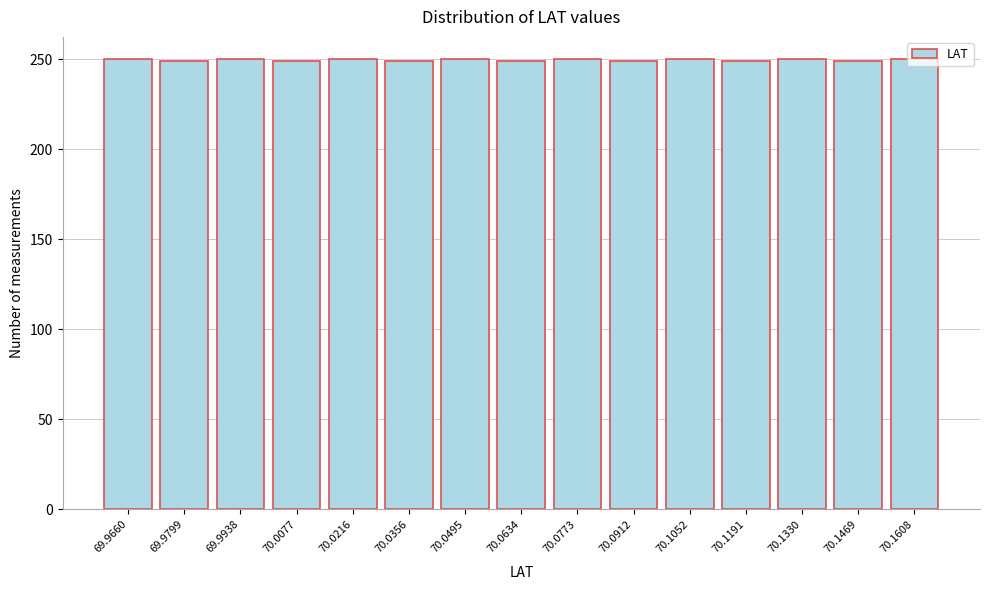

What is the label of the 12th bar from the left?

70.1191